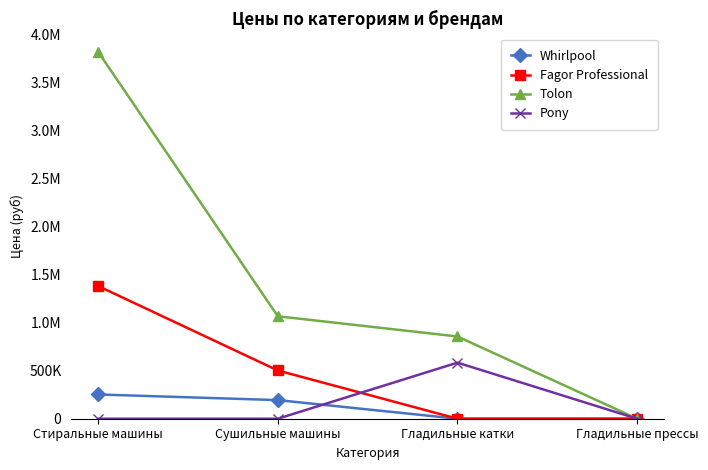

The Whirlpool series shows 193876.0 at Сушильные машины. True or false?

True